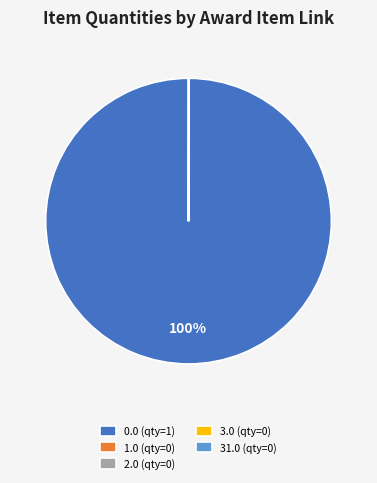

To the nearest percent, what is the difference between the largest and smallest slice percentages?

100%